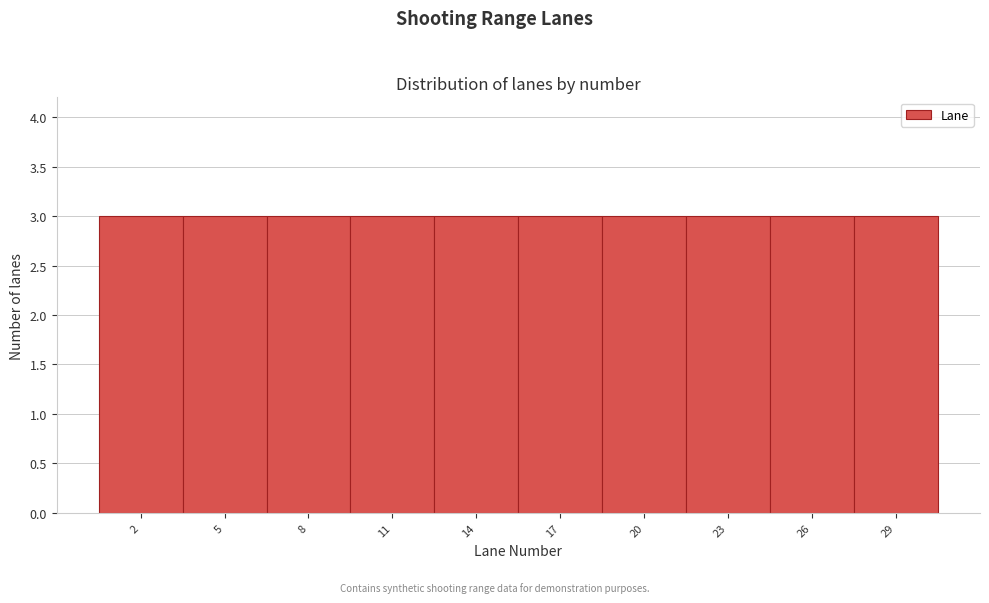

How tall is the bar that spans 12.5 to 15.5 on the x-axis? The values are not printed on the chart, so give them approximately, as read against the axis.

3